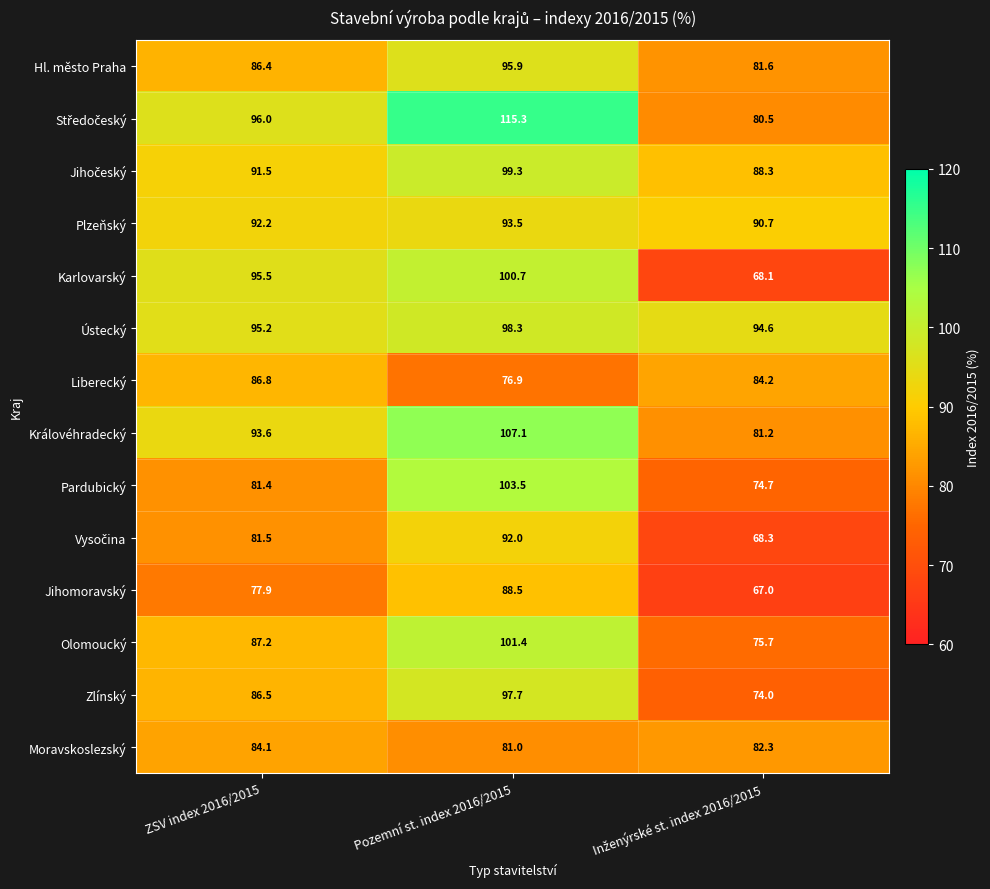

How many categories are shown in the chart?

3